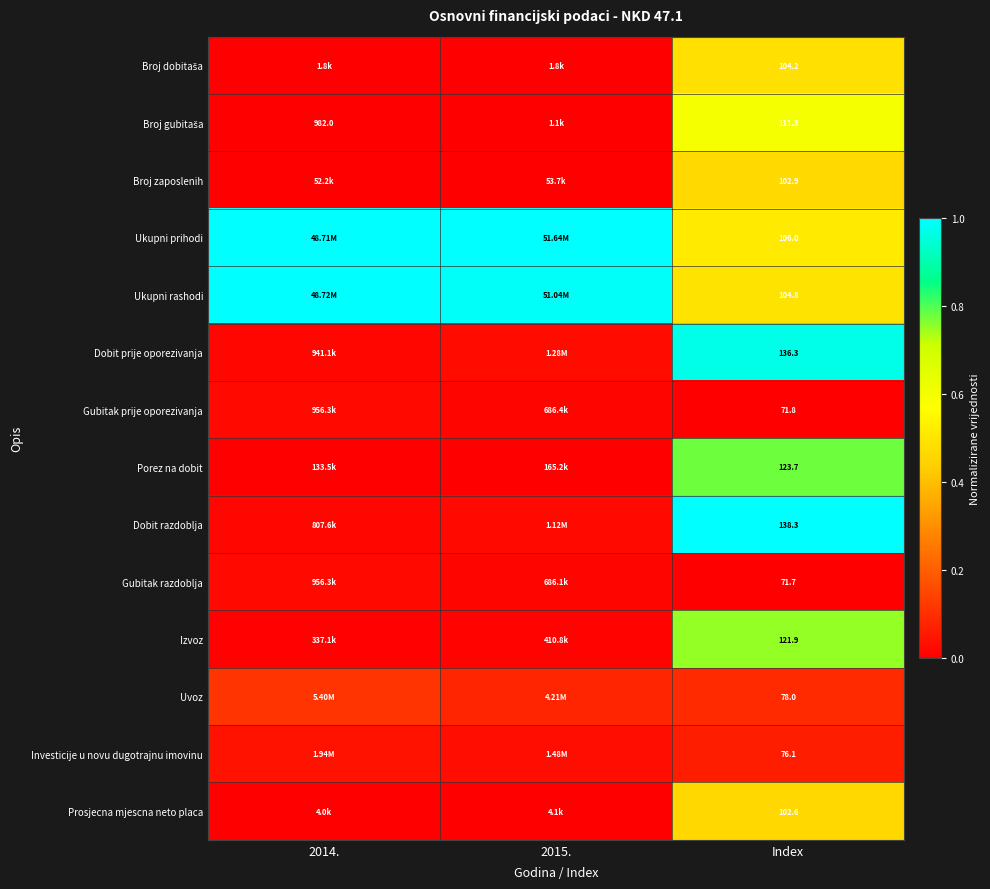

Is the value of Ukupni rashodi at Index greater than the value of Uvoz at Index?

Yes